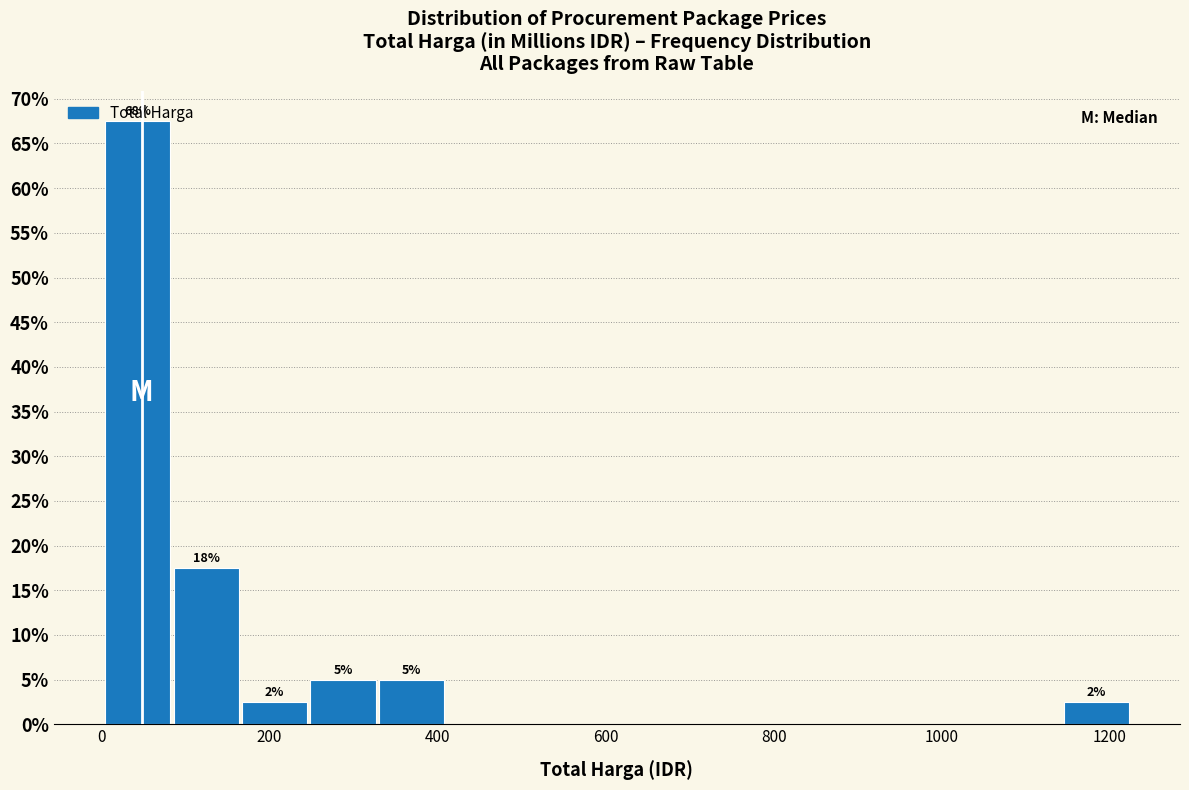

Over which range of the x-axis is the bar tallest?

0 to 80